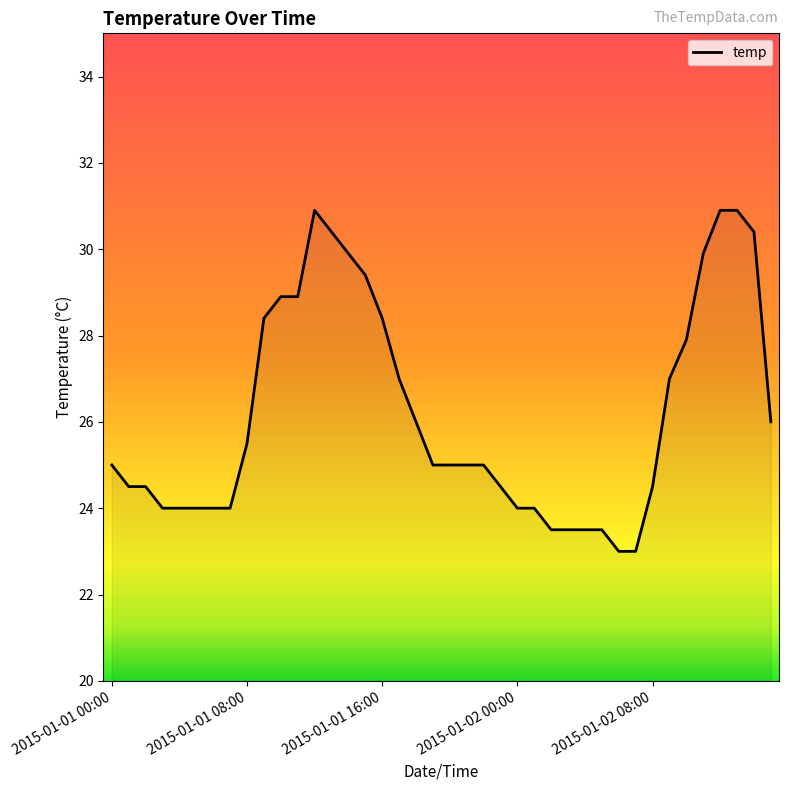

What is the greatest value displayed?

30.9